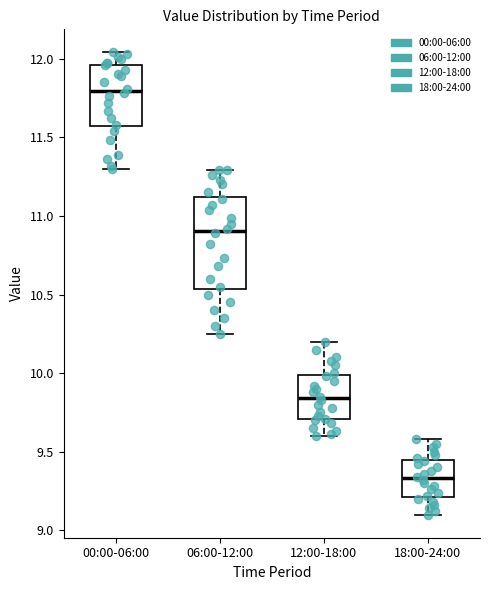

Which box has the highest median line?

00:00-06:00